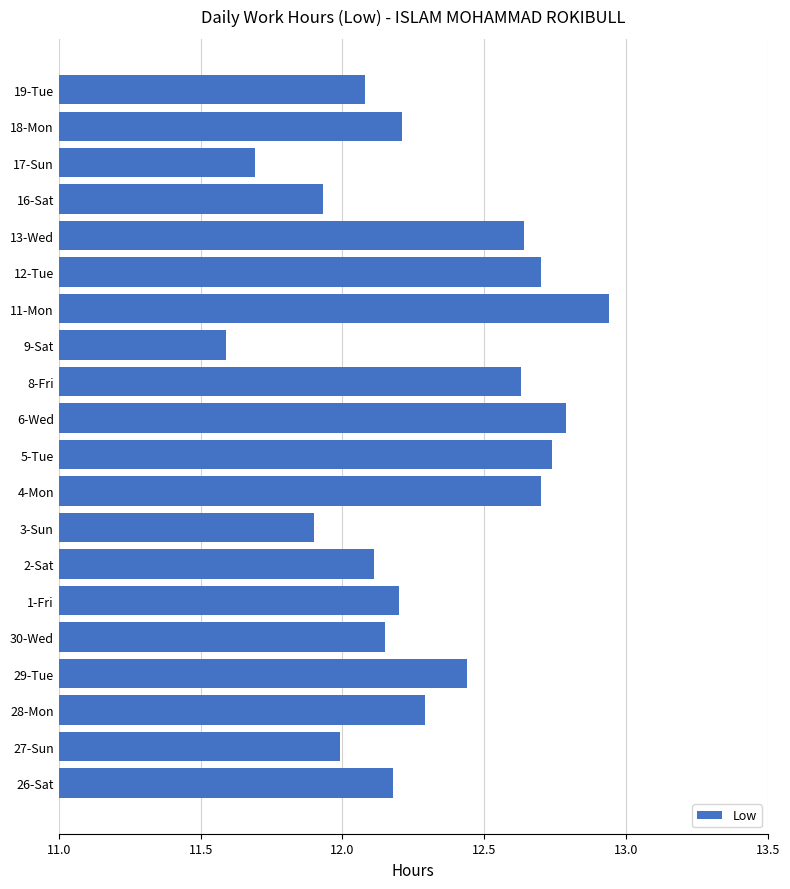

The value at 30-Wed is 16.0. True or false?

False